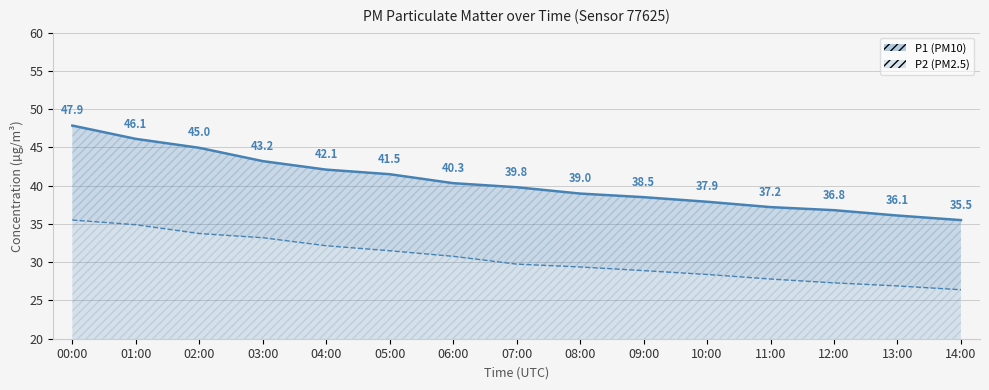

What is the sum of all P1 values?

606.8